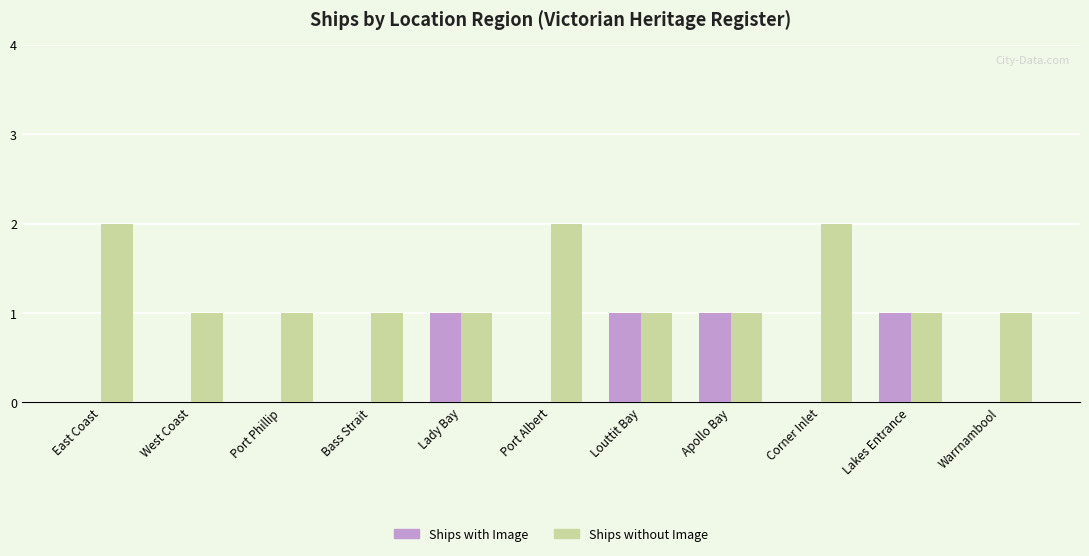

The value of Ships with Image at Port Albert is 1. True or false?

False